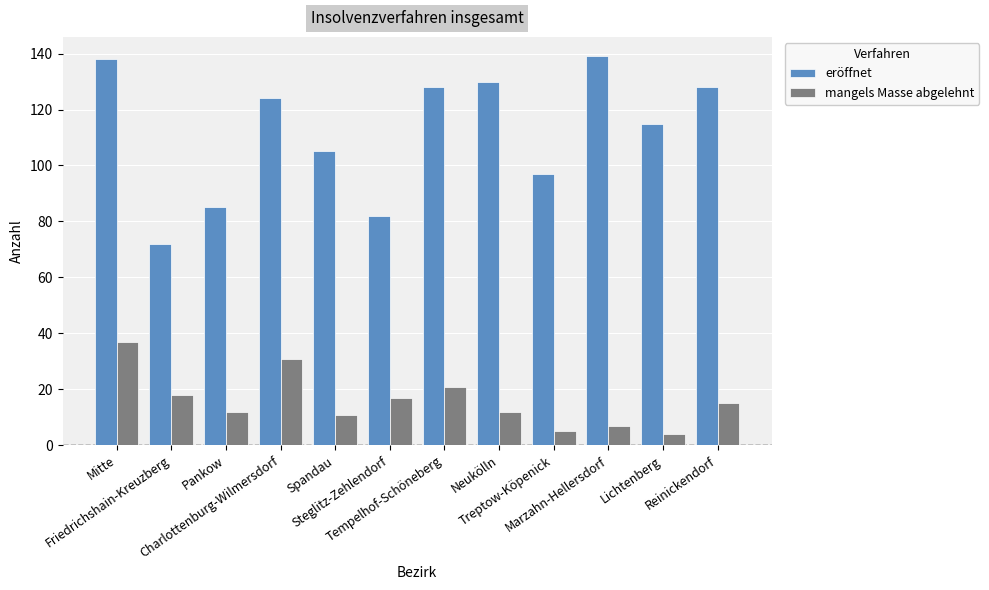

At how many categories does at least one series exceed 52?

12